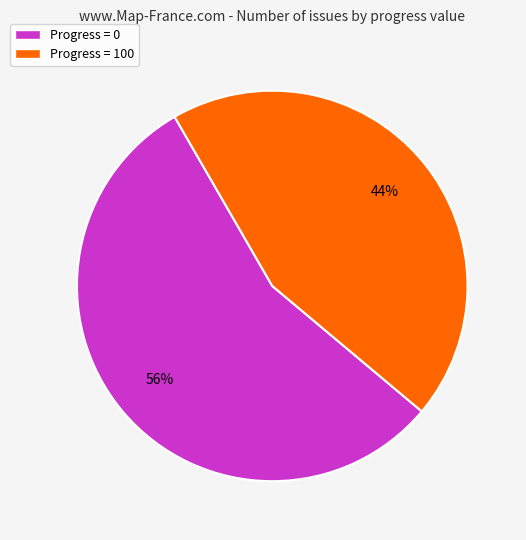

Combined, do Progress = 0 and Progress = 100 account for over 50%?

Yes